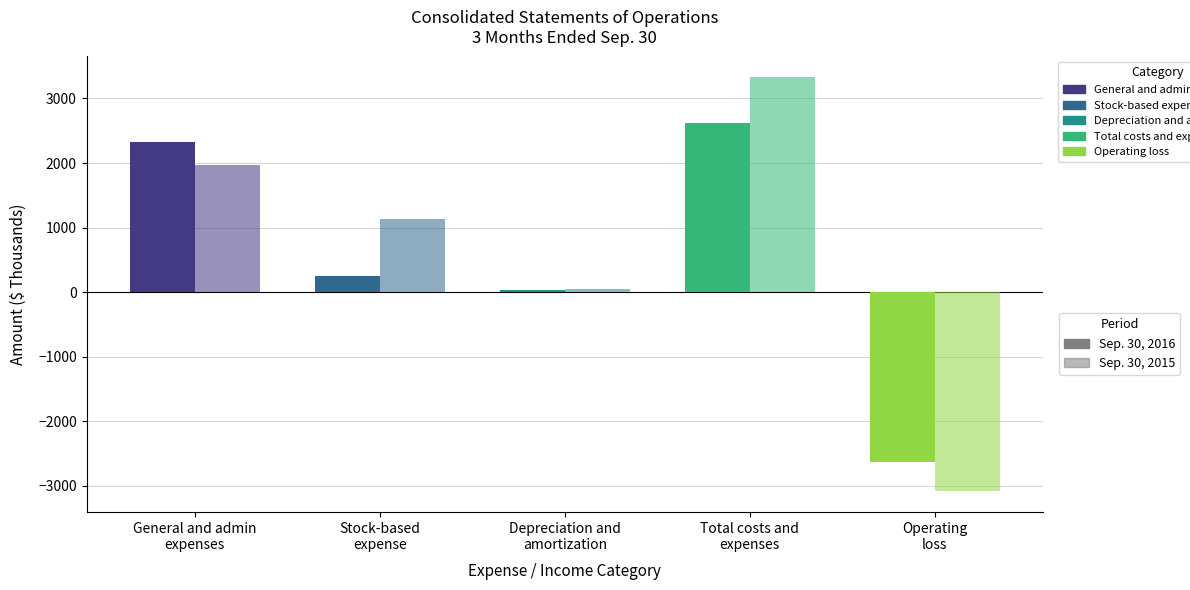

Is it true that Operating loss equals -4615 at Sep. 30, 2015?

False